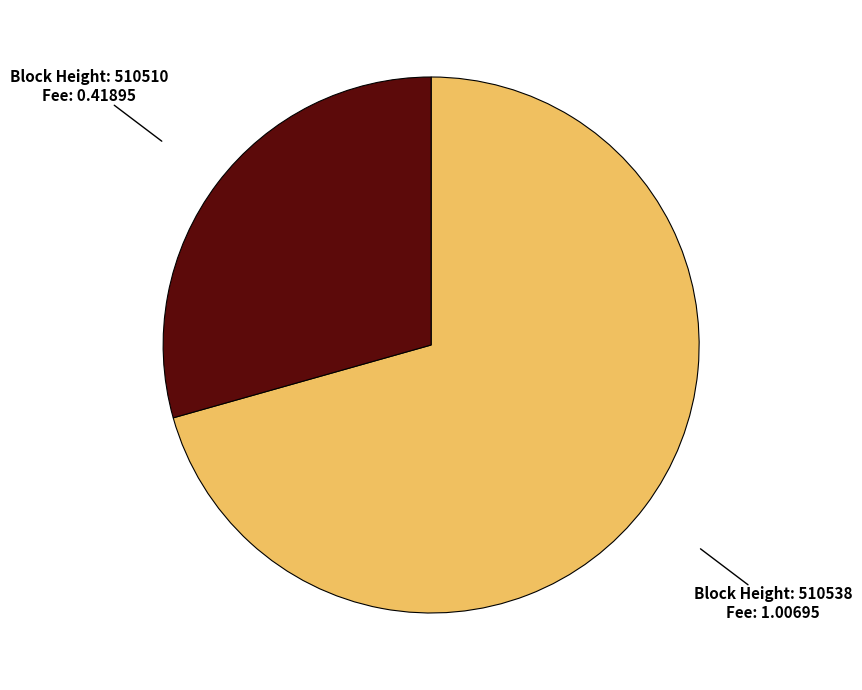

Does any single category account for the majority?

Yes